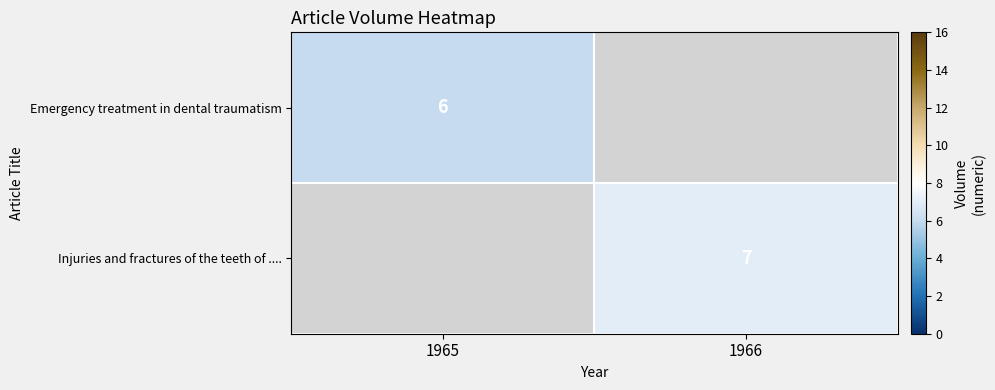

Is it true that Injuries and fractures of the teeth of .... equals 12 at 1966?

False